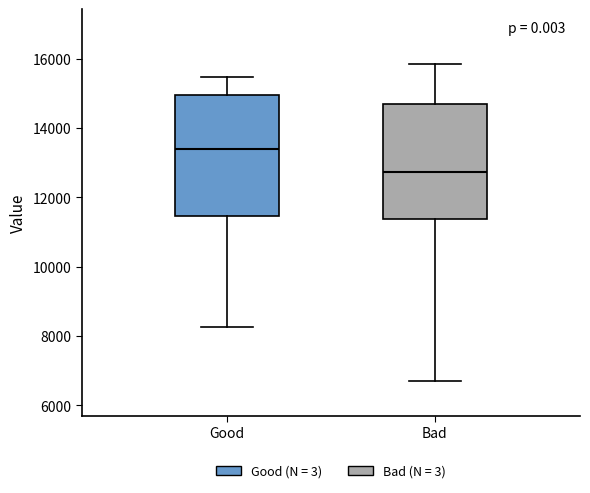

Which box has the lowest median line?

Bad